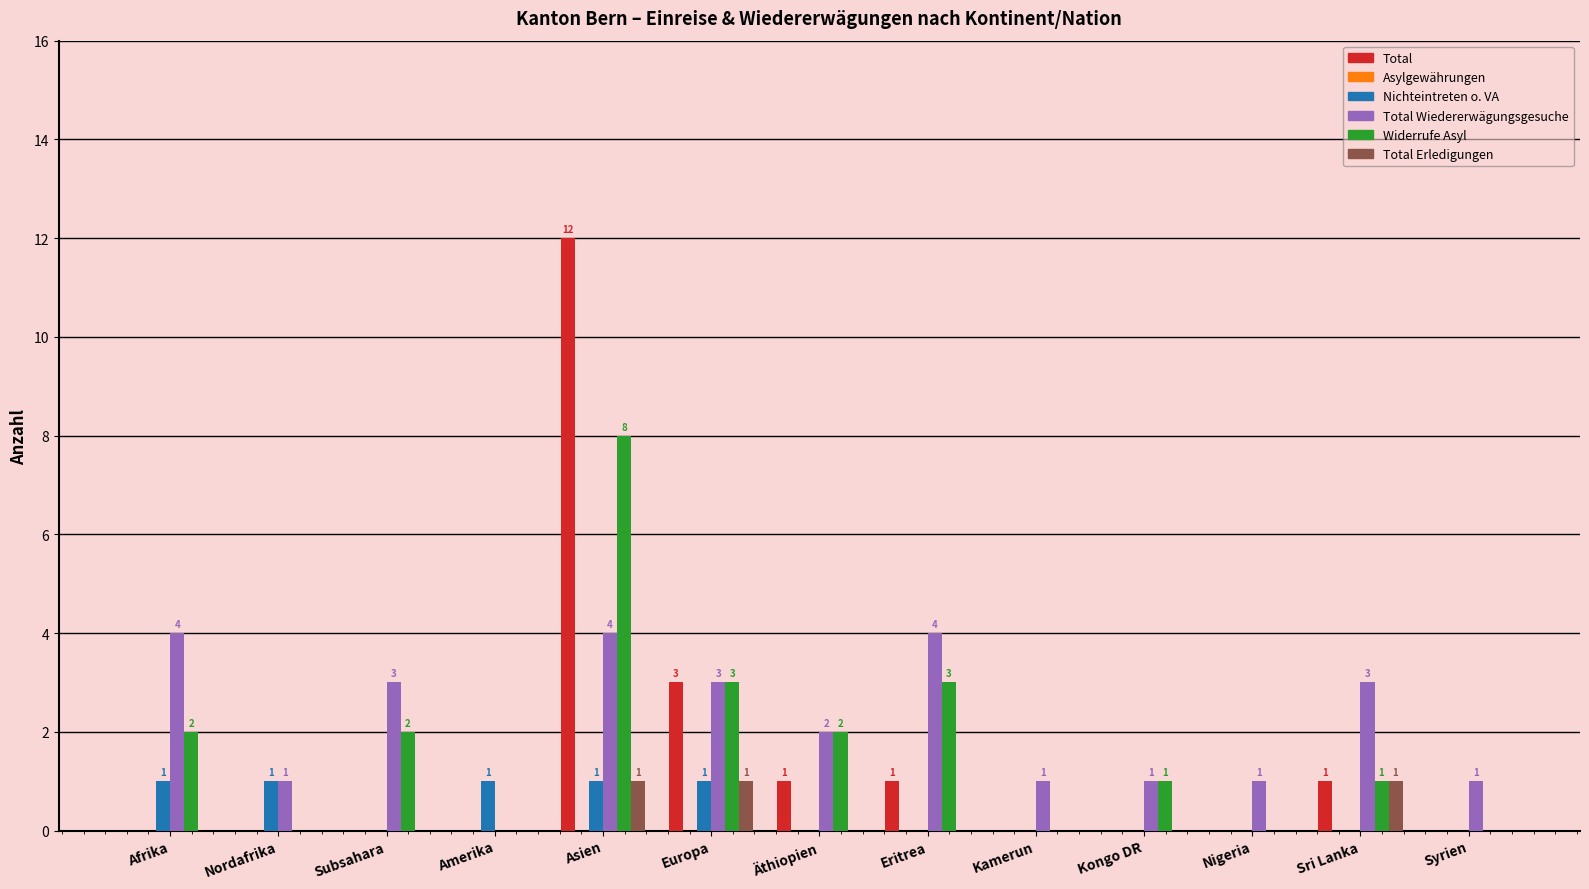

What is the sum of all Total values?

18